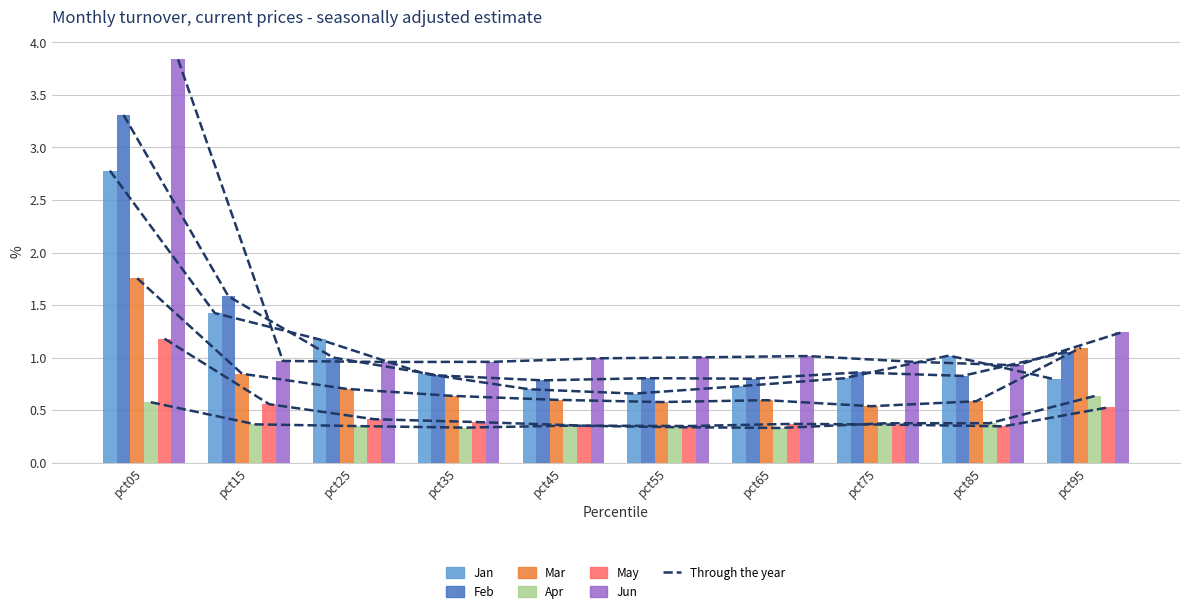

What is the sum of all Jun values?

12.9